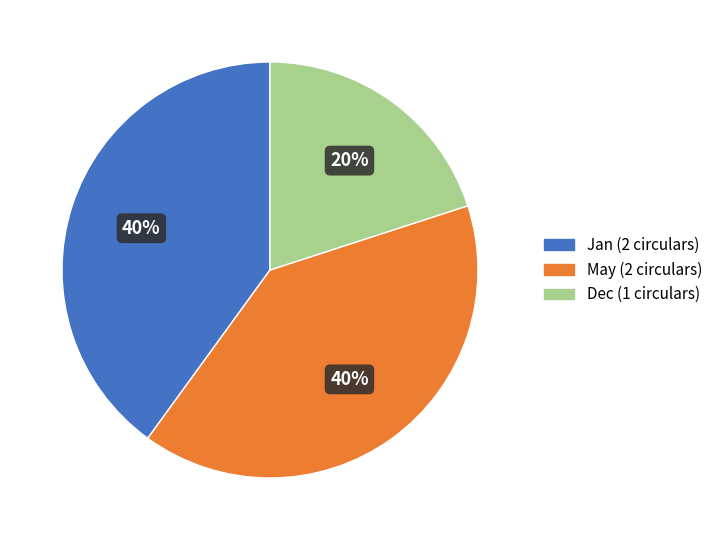

To the nearest percent, what is the difference between the largest and smallest slice percentages?

20%